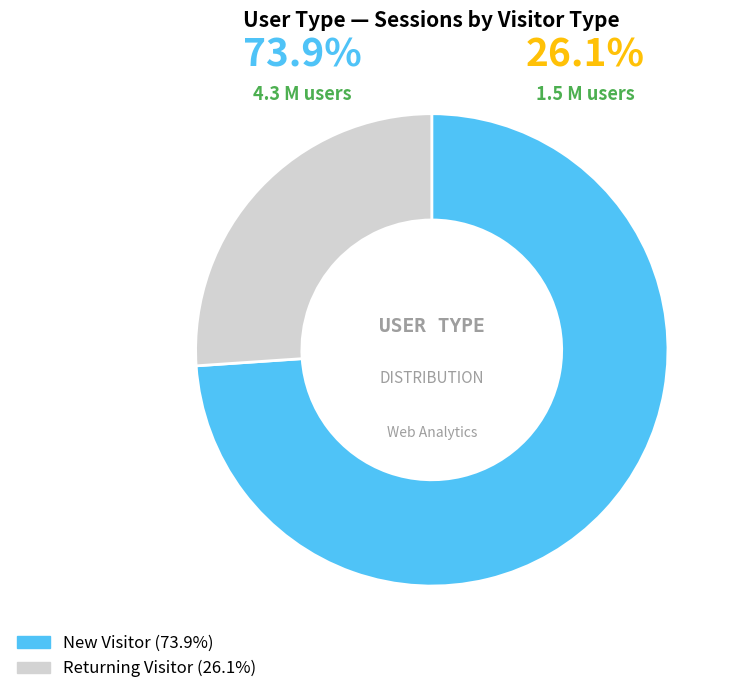

True or false: Returning Visitor accounts for 26% of the total.

True